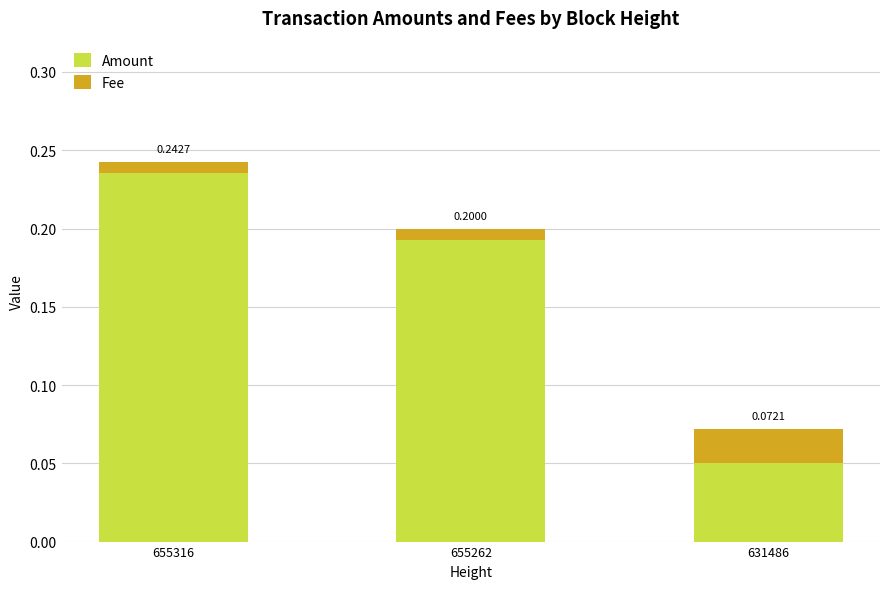

What is the average value of the Amount series?

0.2